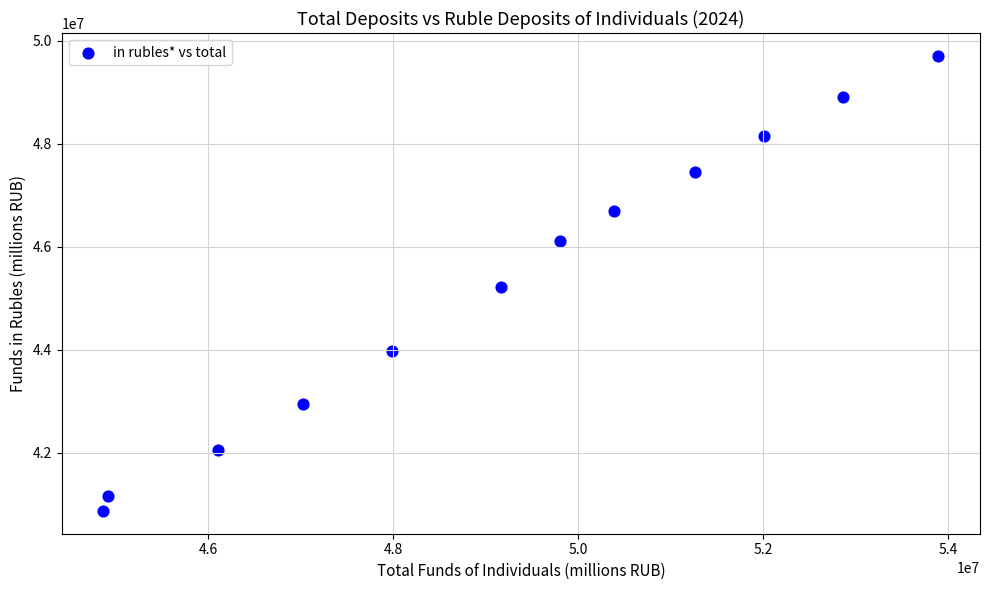

What is the average Y value?

45270047.9